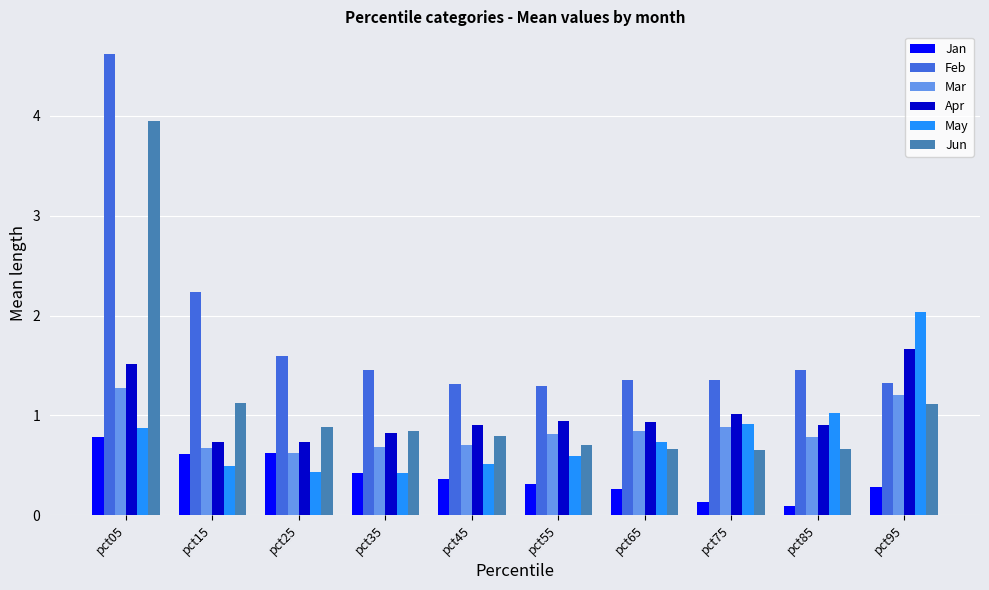

What is the smallest value displayed?

0.1